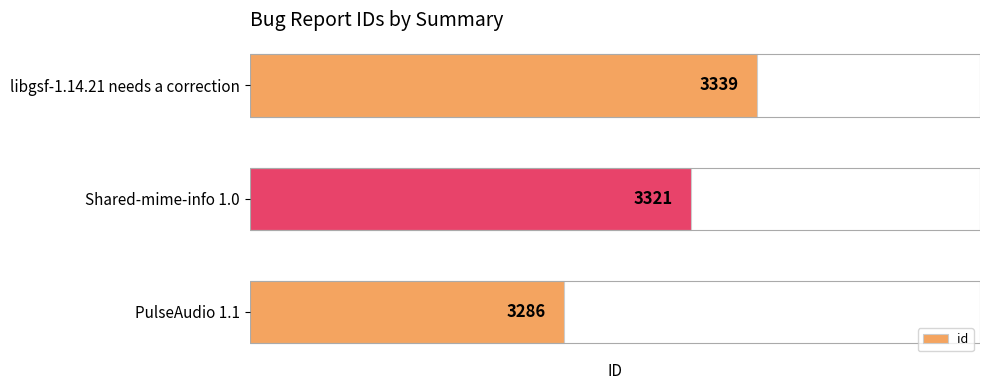

List the labels in order of value, smallest first.

PulseAudio 1.1, Shared-mime-info 1.0, libgsf-1.14.21 needs a correction